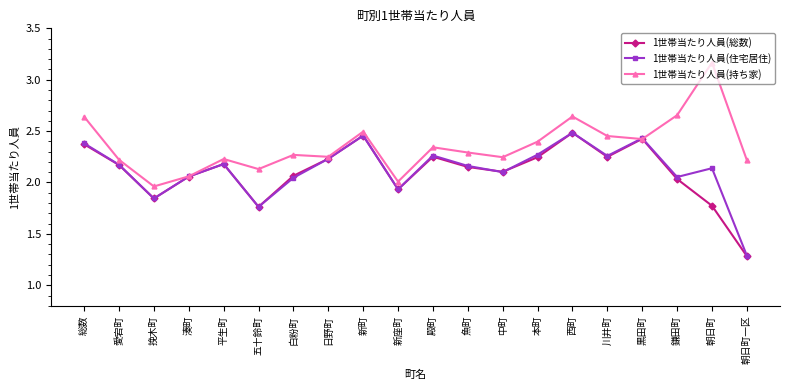

Does the chart have visible grid lines?

No